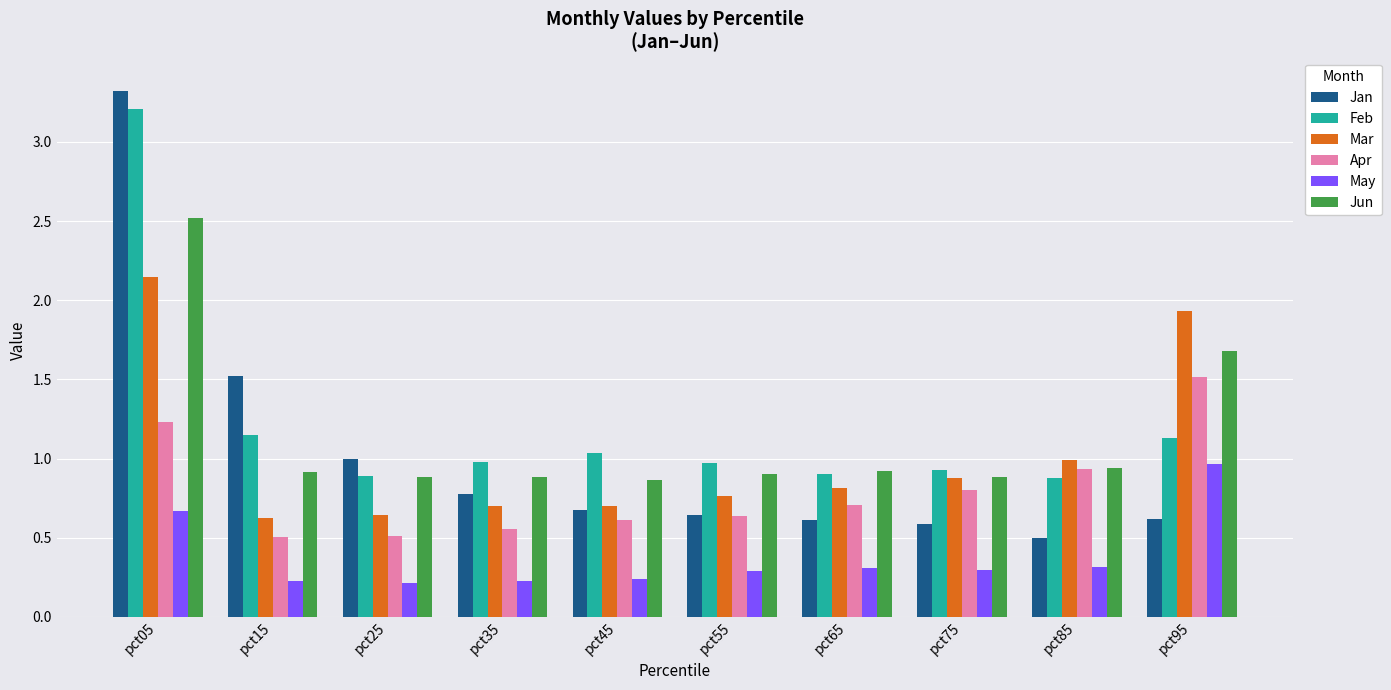

How many data points does each series have?

10